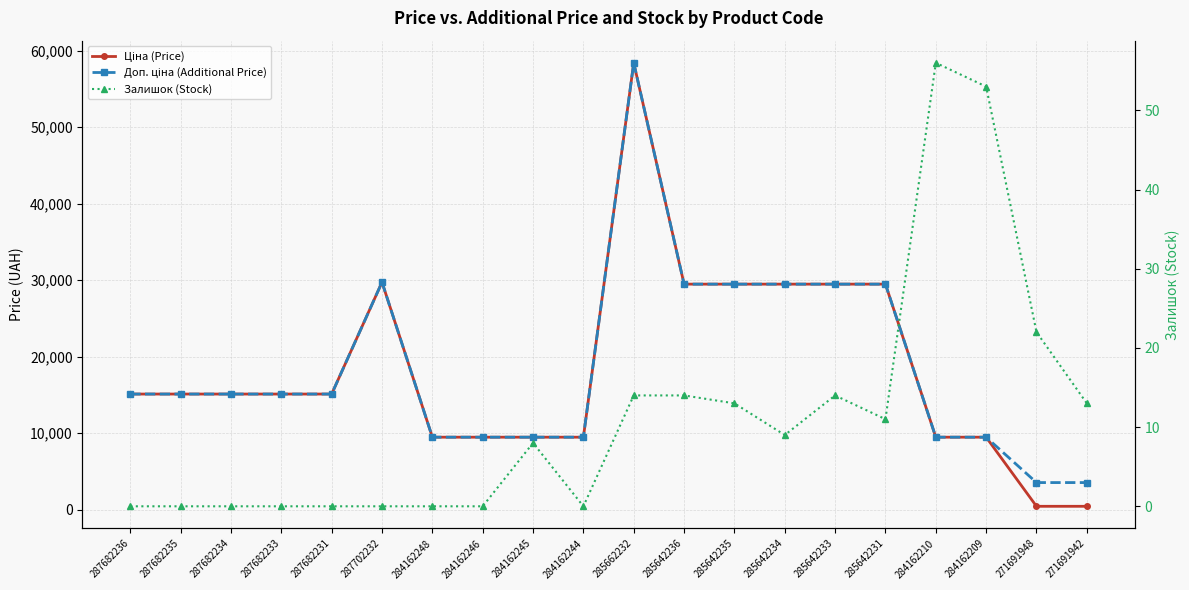

Reading right to left, list all the values displayed in this chart.

Ціна (Price): 271691942=443.1	271691948=443.1	284162209=9480.1	284162210=9480.1	285642231=29491.5	285642233=29491.5	285642234=29491.5	285642235=29491.5	285642236=29491.5	285662232=58426.5	284162244=9480.1	284162245=9480.1	284162246=9480.1	284162248=9480.1	287702232=29747.2	287682231=15120.0	287682233=15120.0	287682234=15120.0	287682235=15120.0	287682236=15120.0
Доп. ціна (Additional Price): 271691942=3545.0	271691948=3545.0	284162209=9480.1	284162210=9480.1	285642231=29491.5	285642233=29491.5	285642234=29491.5	285642235=29491.5	285642236=29491.5	285662232=58426.5	284162244=9480.1	284162245=9480.1	284162246=9480.1	284162248=9480.1	287702232=29747.2	287682231=15120.0	287682233=15120.0	287682234=15120.0	287682235=15120.0	287682236=15120.0
Залишок (Stock): 271691942=13.0	271691948=22.0	284162209=53.0	284162210=56.0	285642231=11.0	285642233=14.0	285642234=9.0	285642235=13.0	285642236=14.0	285662232=14.0	284162244=0.0	284162245=8.0	284162246=0.0	284162248=0.0	287702232=0.0	287682231=0.0	287682233=0.0	287682234=0.0	287682235=0.0	287682236=0.0